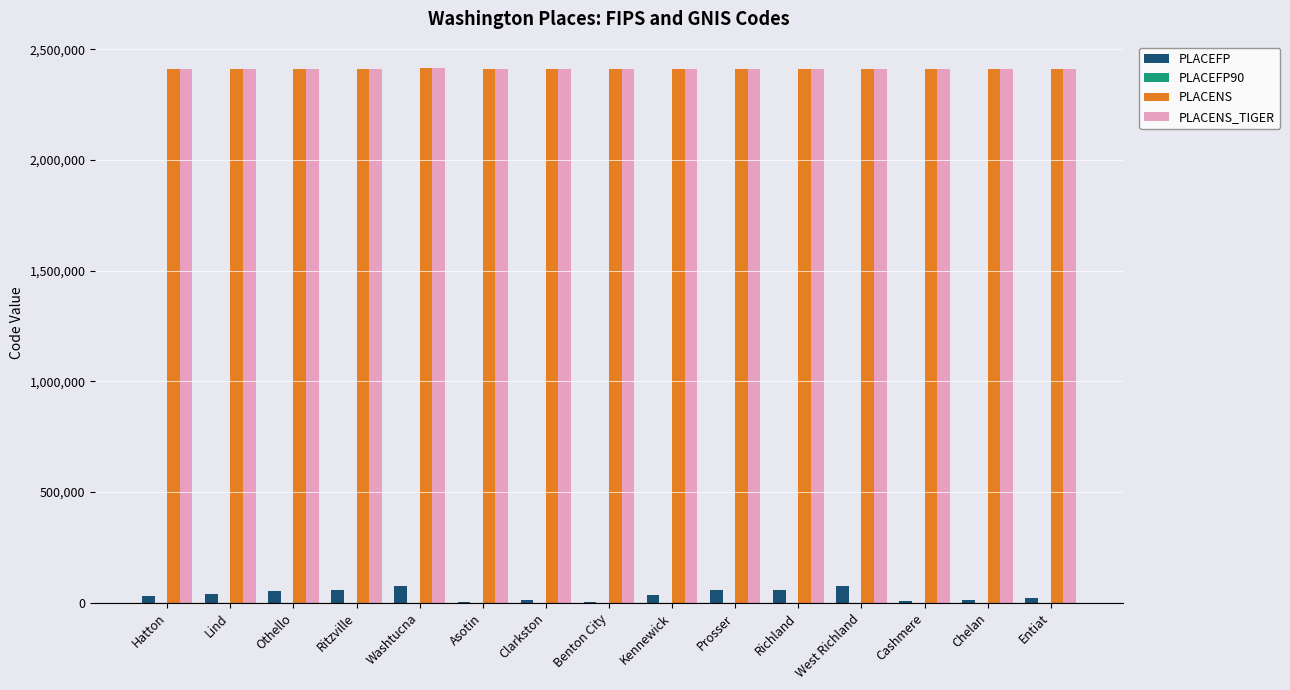

What is the highest value of the PLACEFP series?

77665